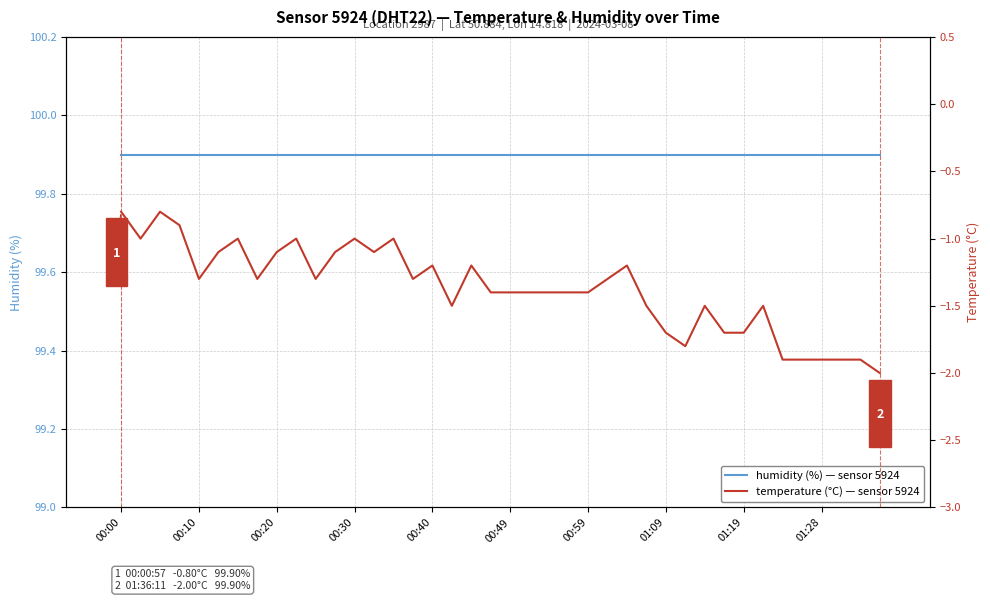

What is the spread (max minus min) of values at 17?

101.4